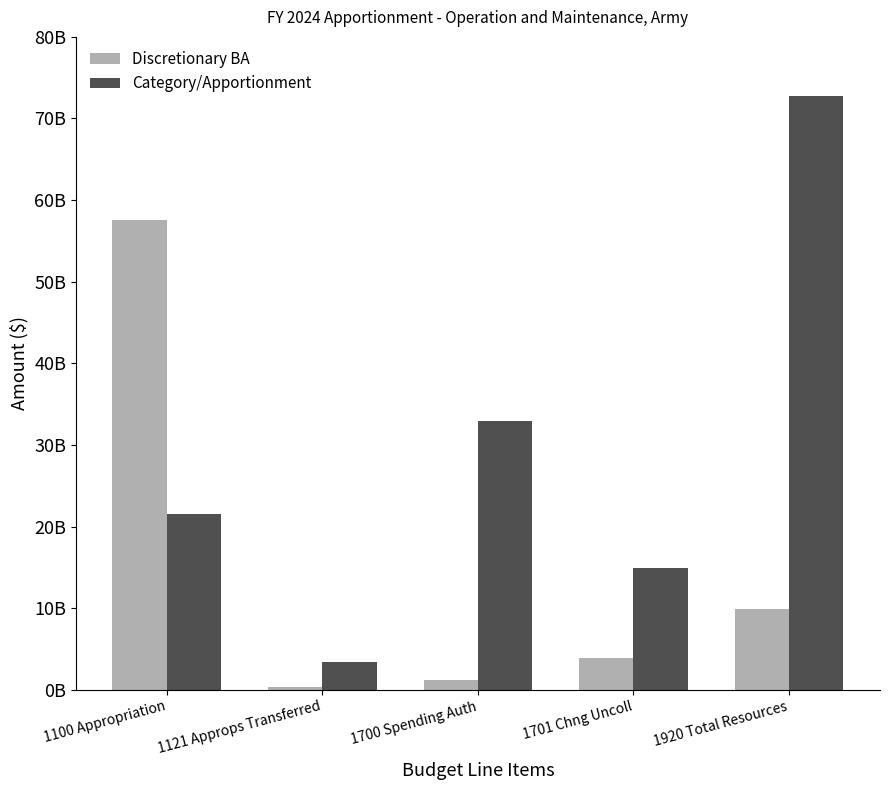

Are the bars grouped side by side (vs. stacked)?

Yes